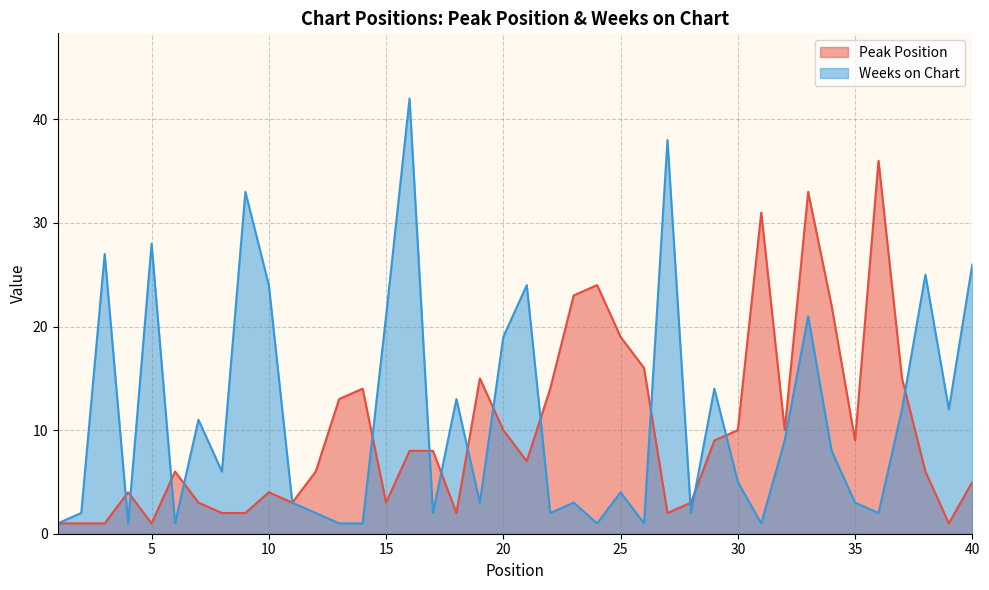

At which category does Peak Position reach its first local valley?

5